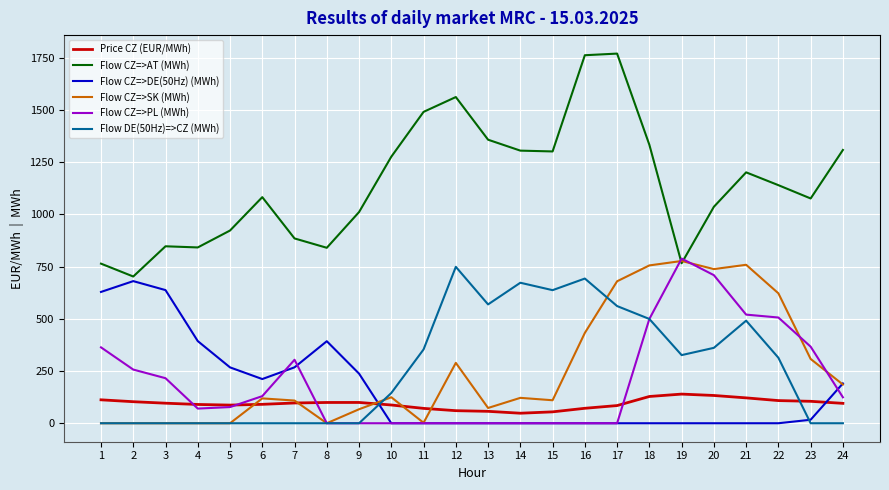

The value of Flow CZ=>SK (MWh) at 19 is 777.0. True or false?

True